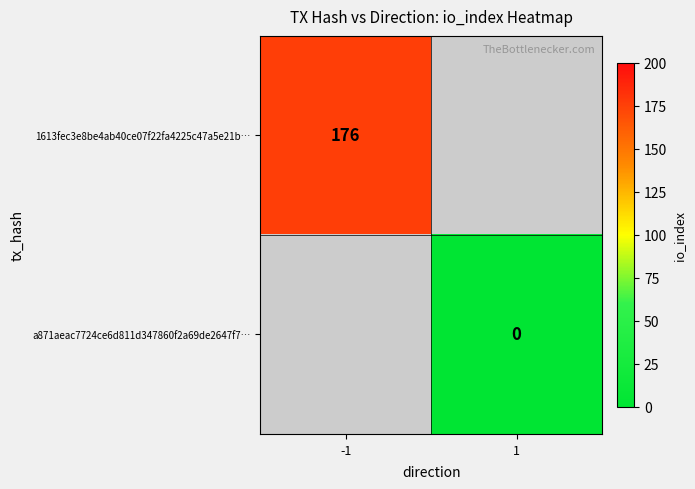

At how many categories does at least one series exceed 168?

1